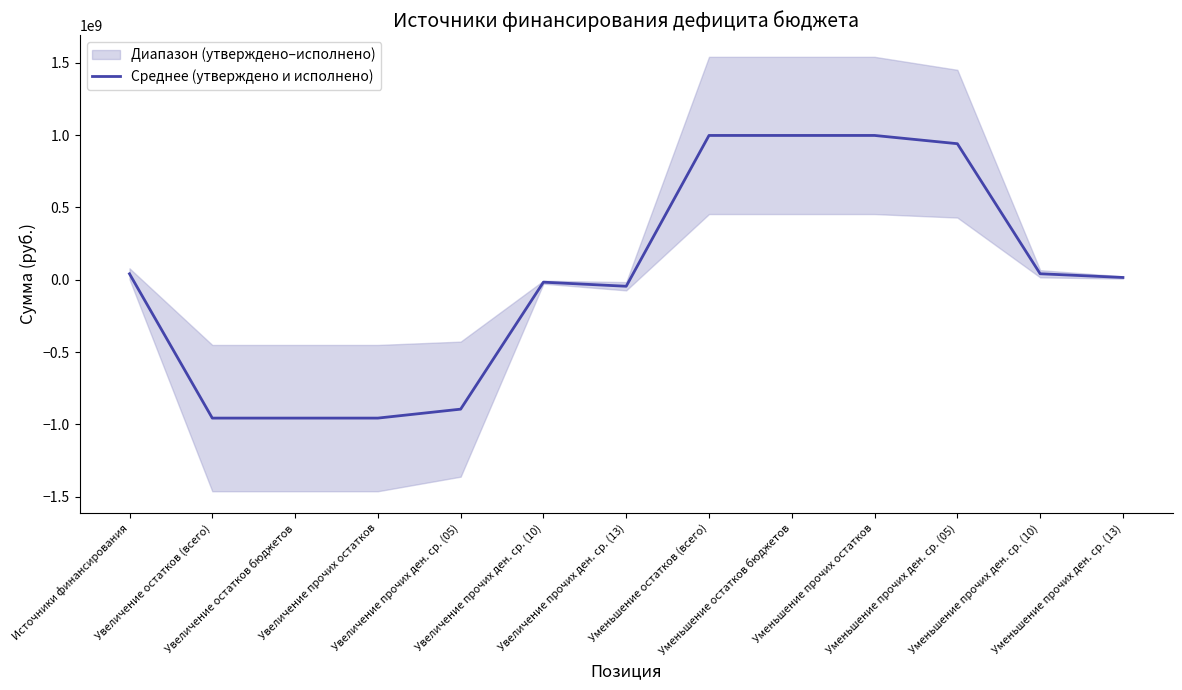

How many data points does each series have?

13